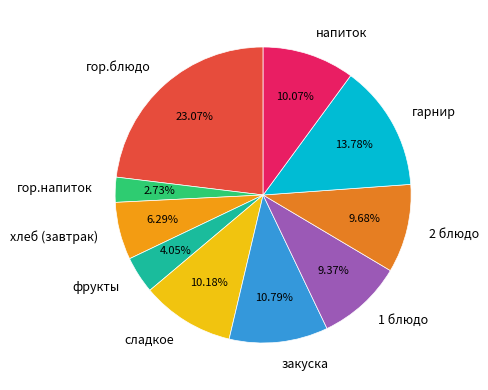

Which category has the smallest portion of the pie?

гор.напиток